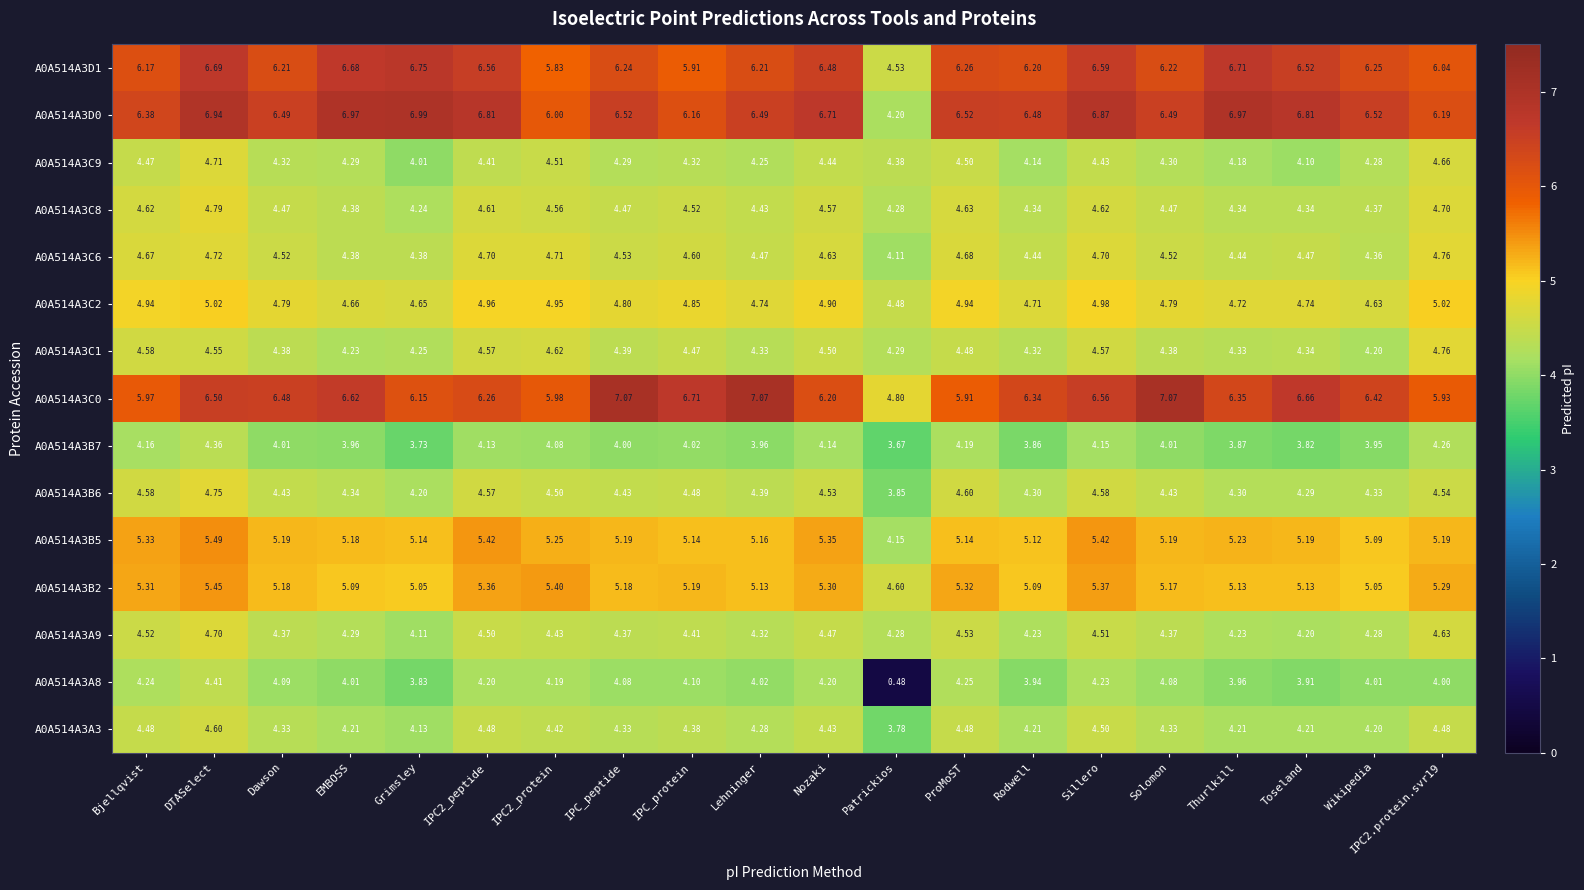

Where is A0A514A3A9 nearest to the value 4?

Grimsley